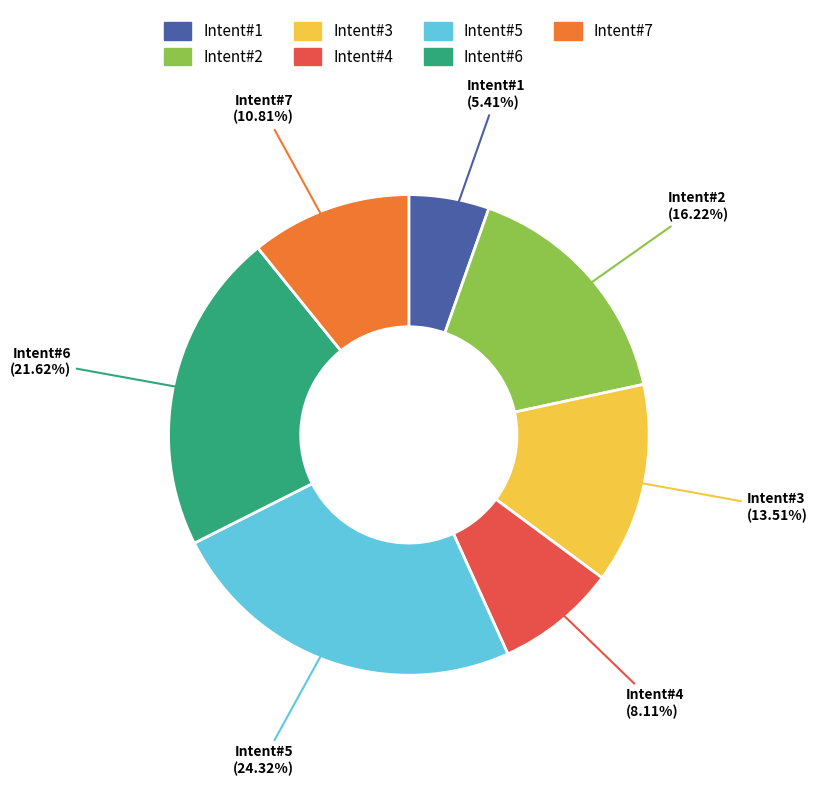

Rank the categories by value from lowest to highest.

Intent#1, Intent#4, Intent#7, Intent#3, Intent#2, Intent#6, Intent#5